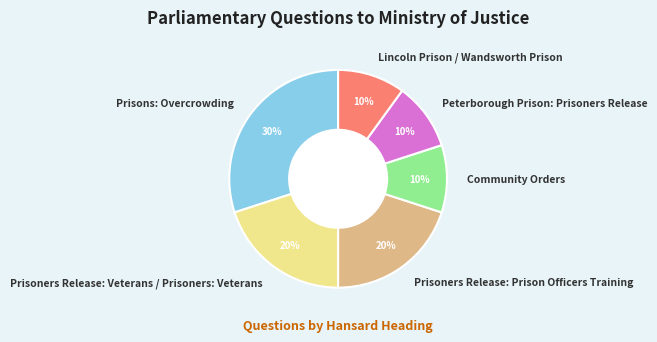

How many segments does this pie chart have?

6